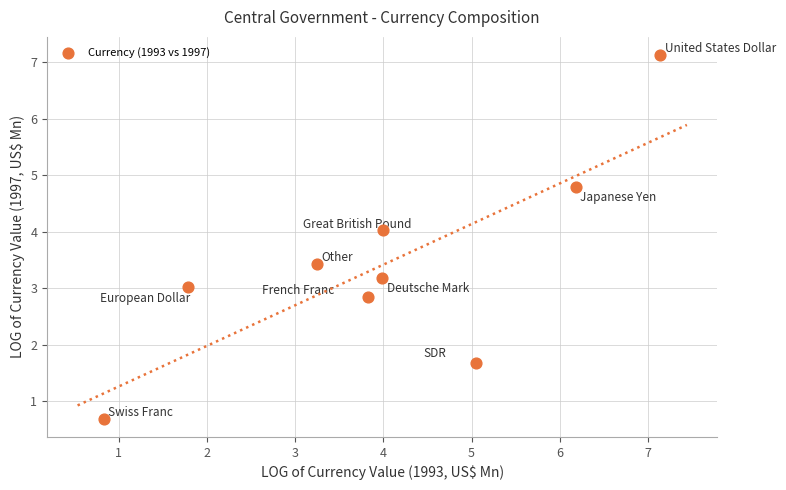

What is the range of Y values (max minus min)?

6.4